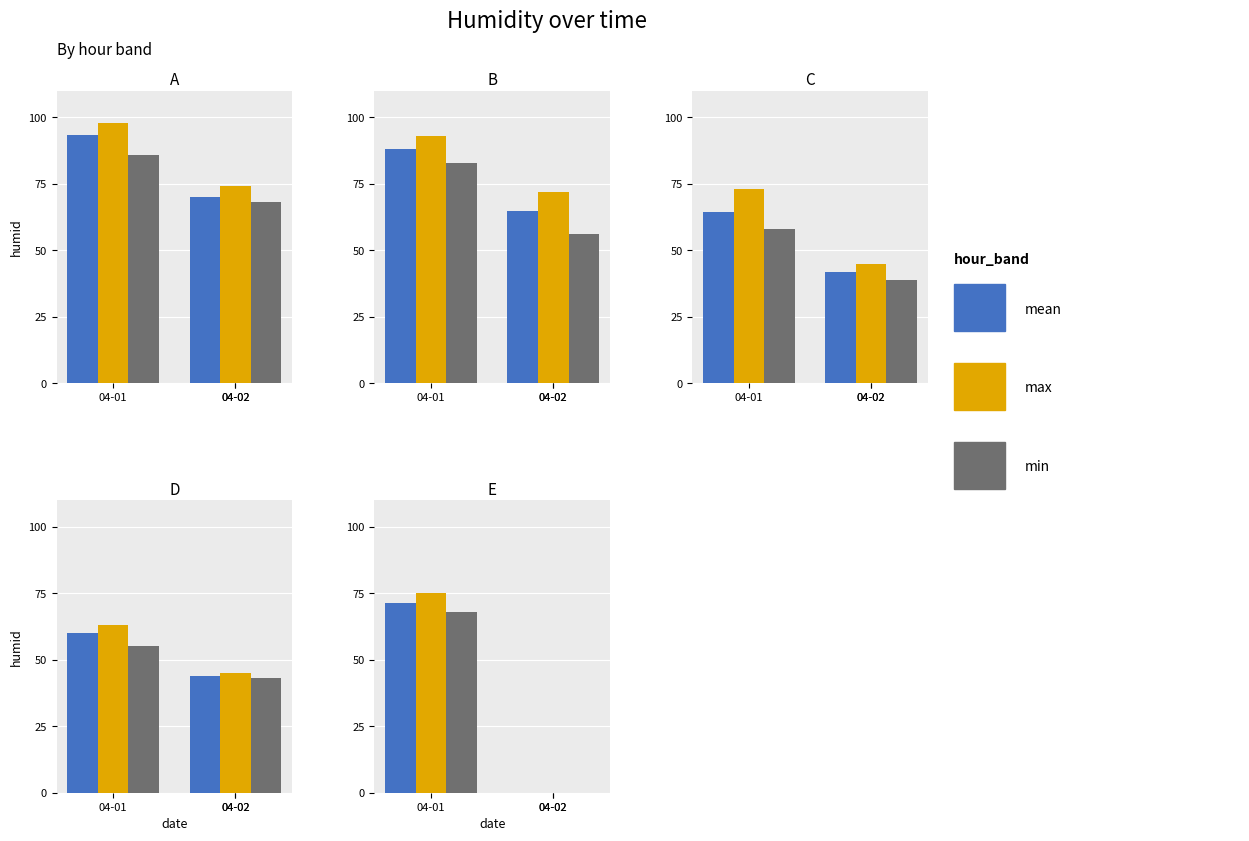

What is the value of the min bar at the 1st from the left?

68.0